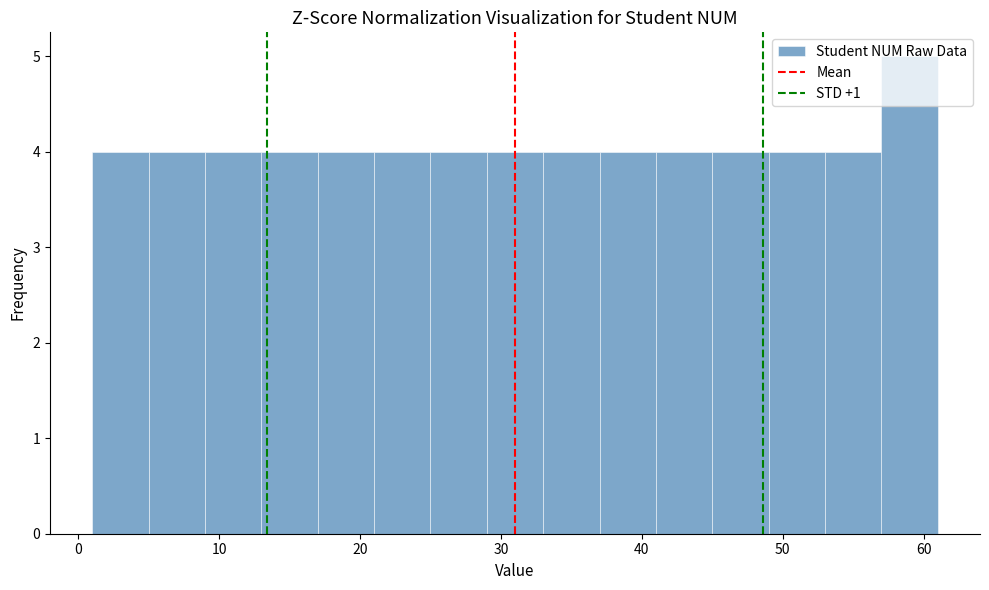

Which range on the x-axis has the tallest bar?

57 to 61